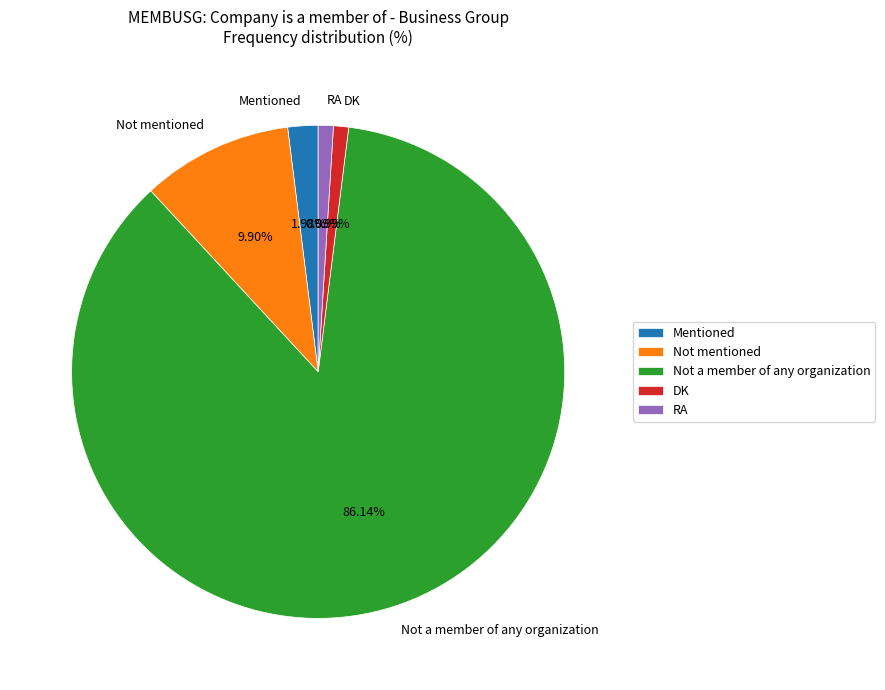

Does Not a member of any organization represent more than half of the total?

Yes